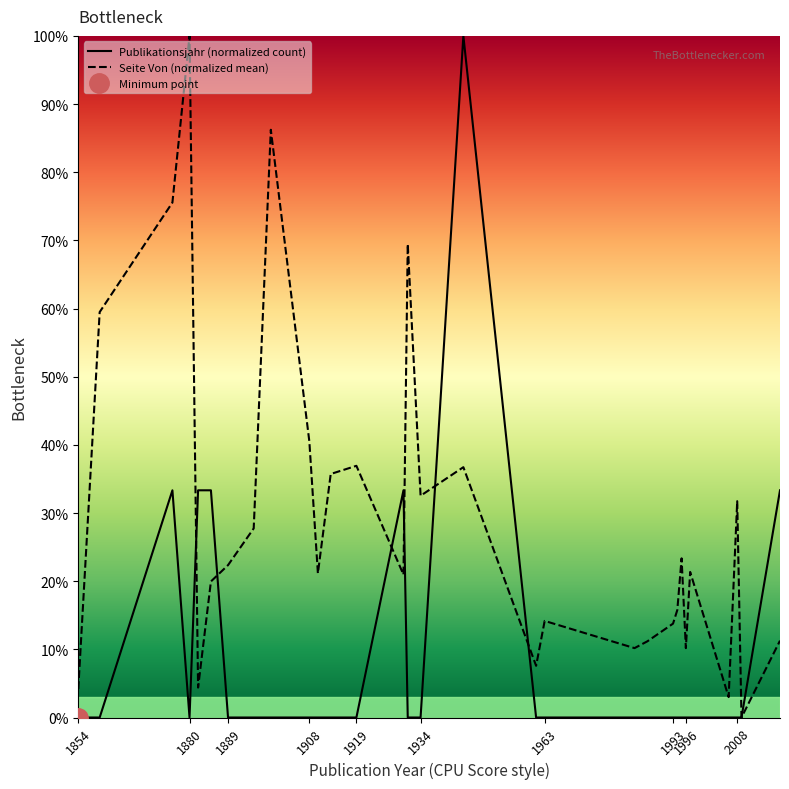

How many distinct data groups are displayed?

2